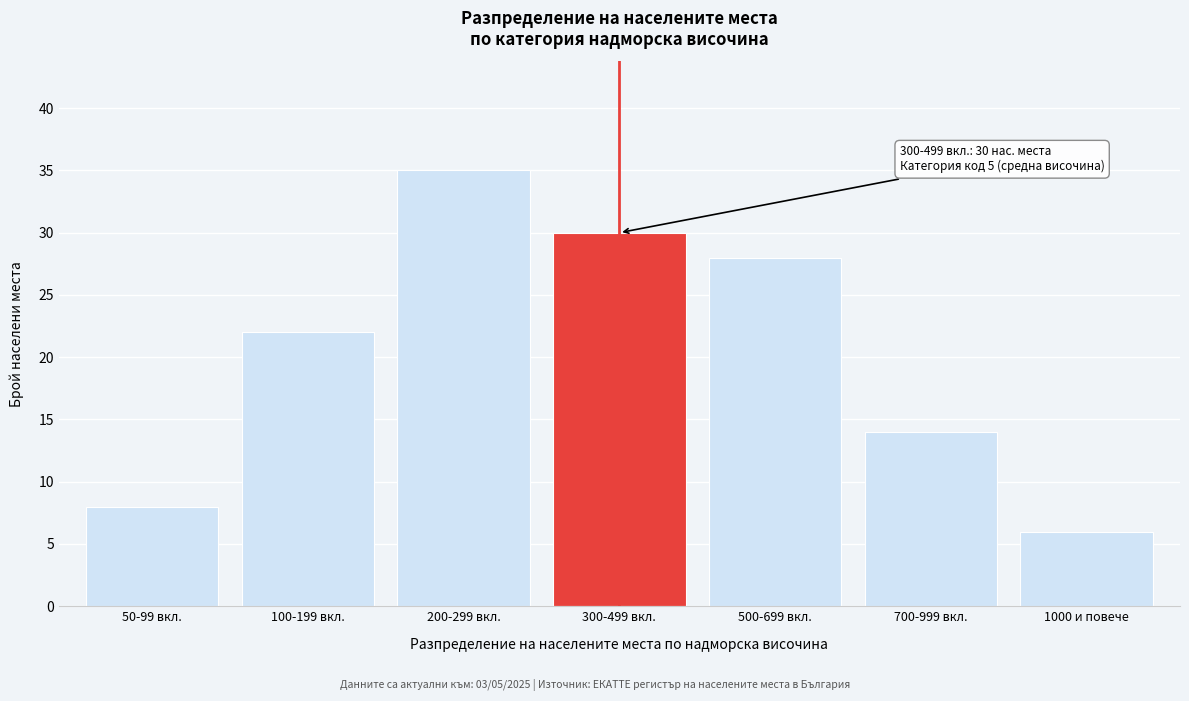

Reading right to left, transcribe all the data shown in this chart.

1000 и повече=6	700-999 вкл.=14	500-699 вкл.=28	300-499 вкл.=30	200-299 вкл.=35	100-199 вкл.=22	50-99 вкл.=8